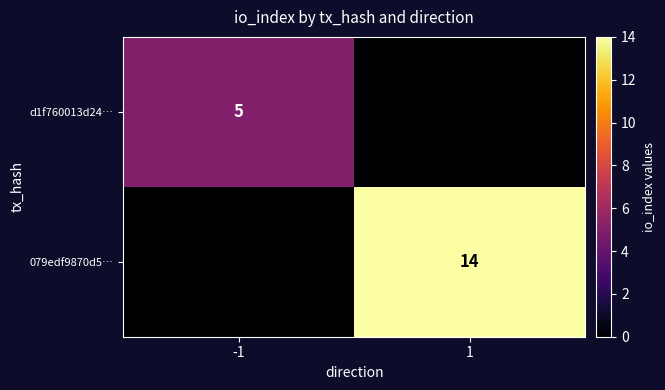

The value of d1f760013d24… at -1 is 5. True or false?

True